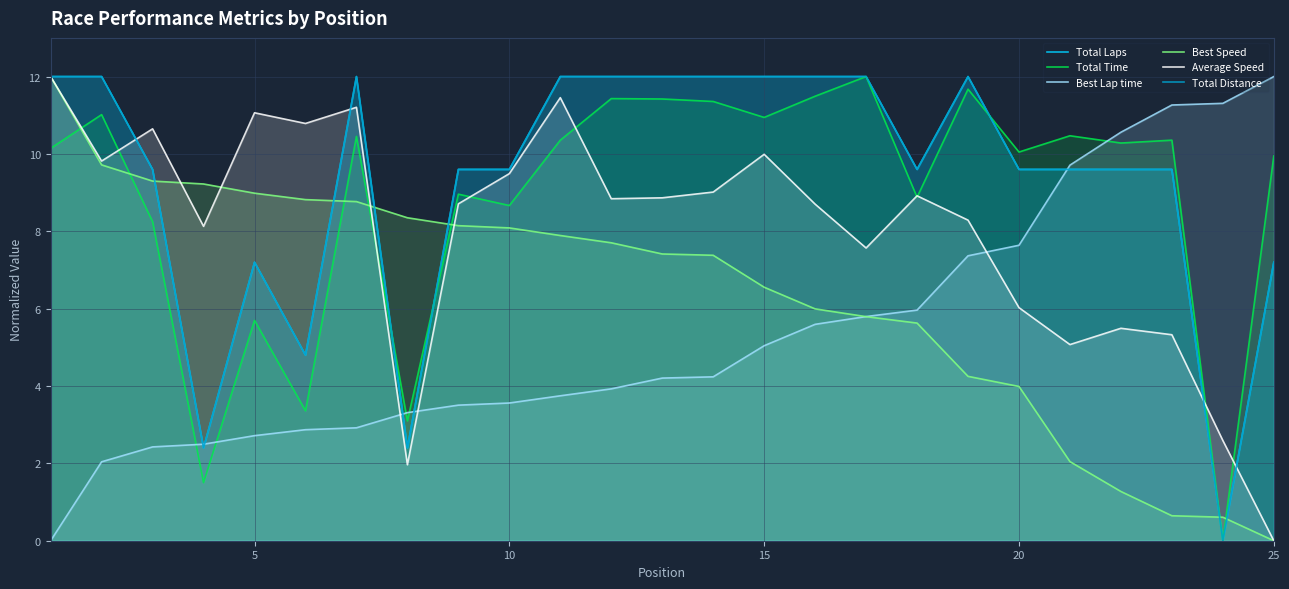

What are all the series names shown in the legend?

Total Laps, Total Time, Best Lap time, Best Speed, Average Speed, Total Distance